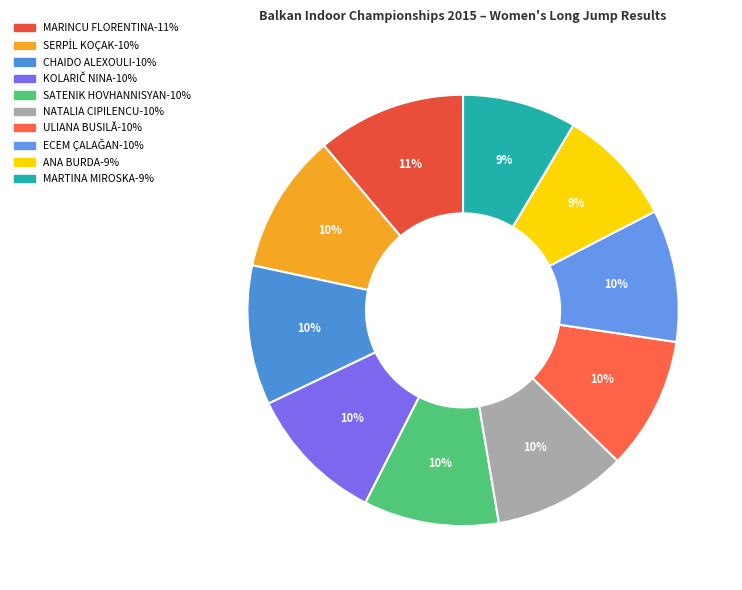

Which slice is the smallest?

MARTINA MIROSKA (MKD)